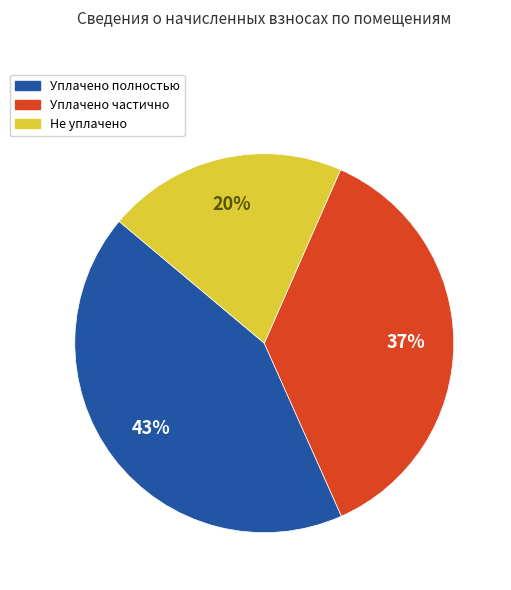

Does any single category account for the majority?

No